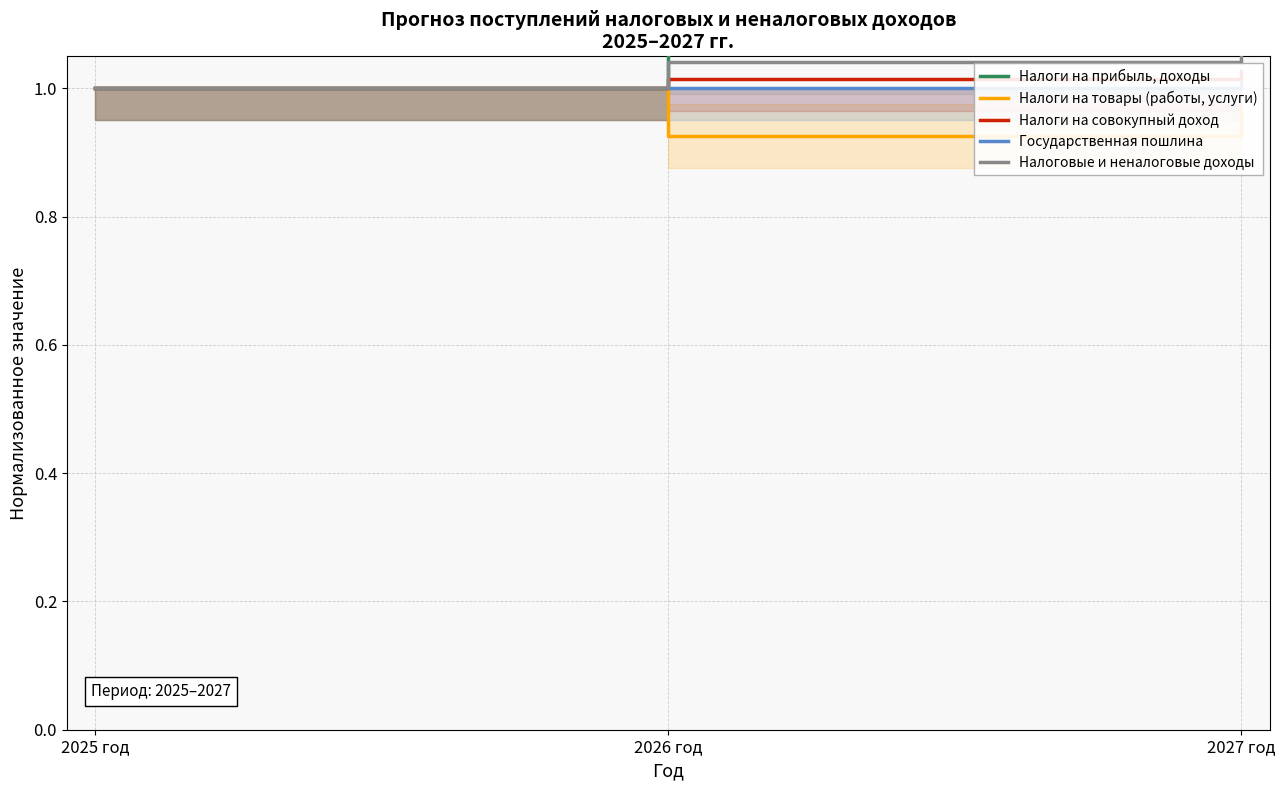

What is the label of the 3rd point from the left?

2027 год